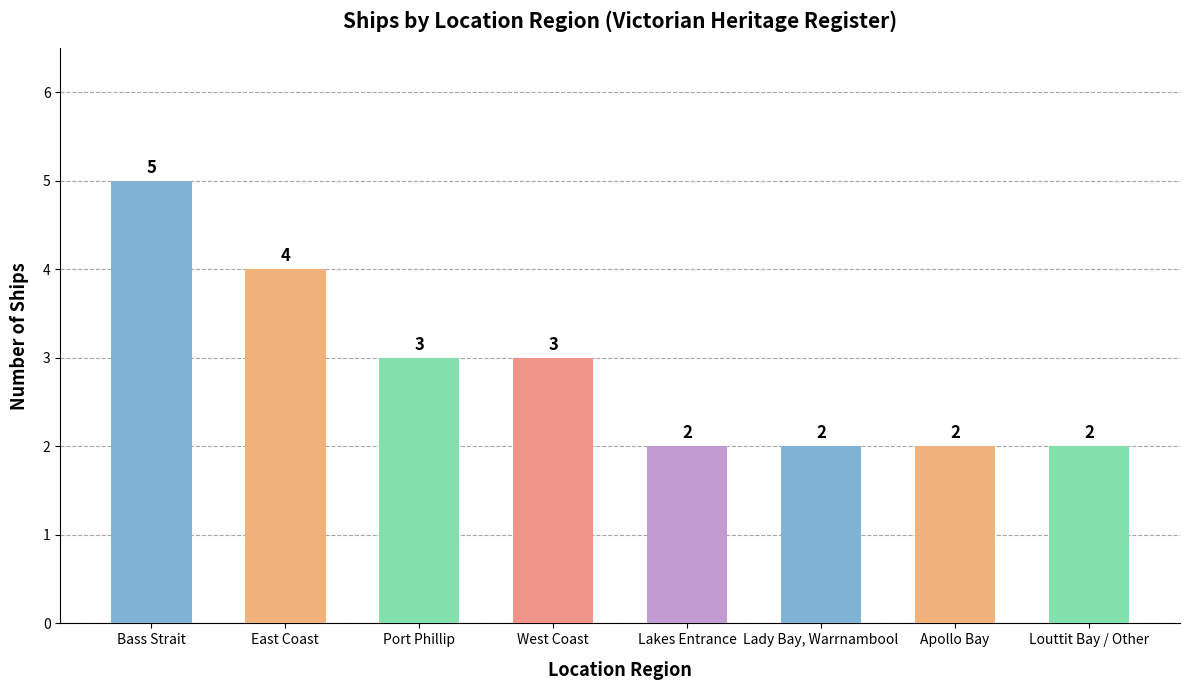

The value at Bass Strait is 2. True or false?

False